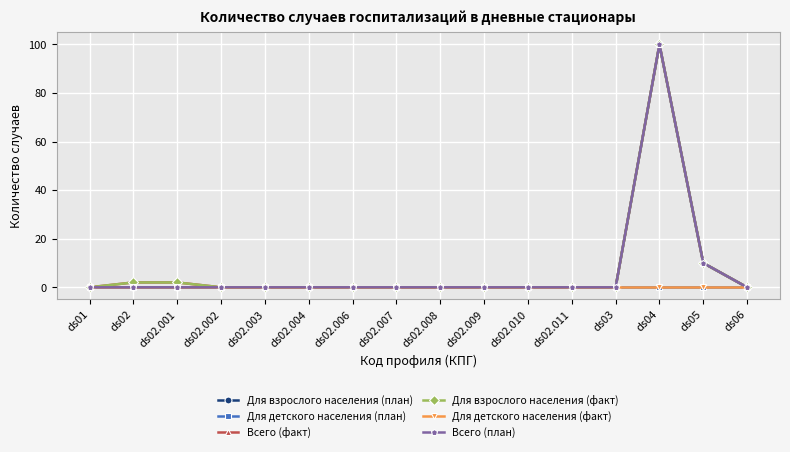

Between ds02.006 and ds01, which is larger?

ds02.006